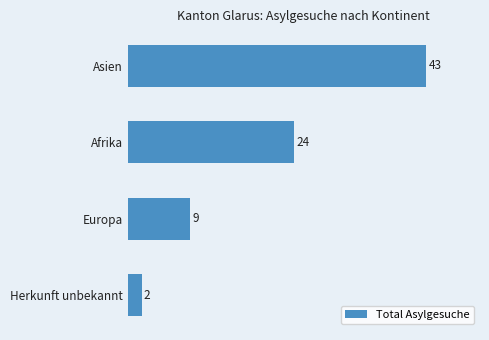

Rank the categories by value from highest to lowest.

Asien, Afrika, Europa, Herkunft unbekannt